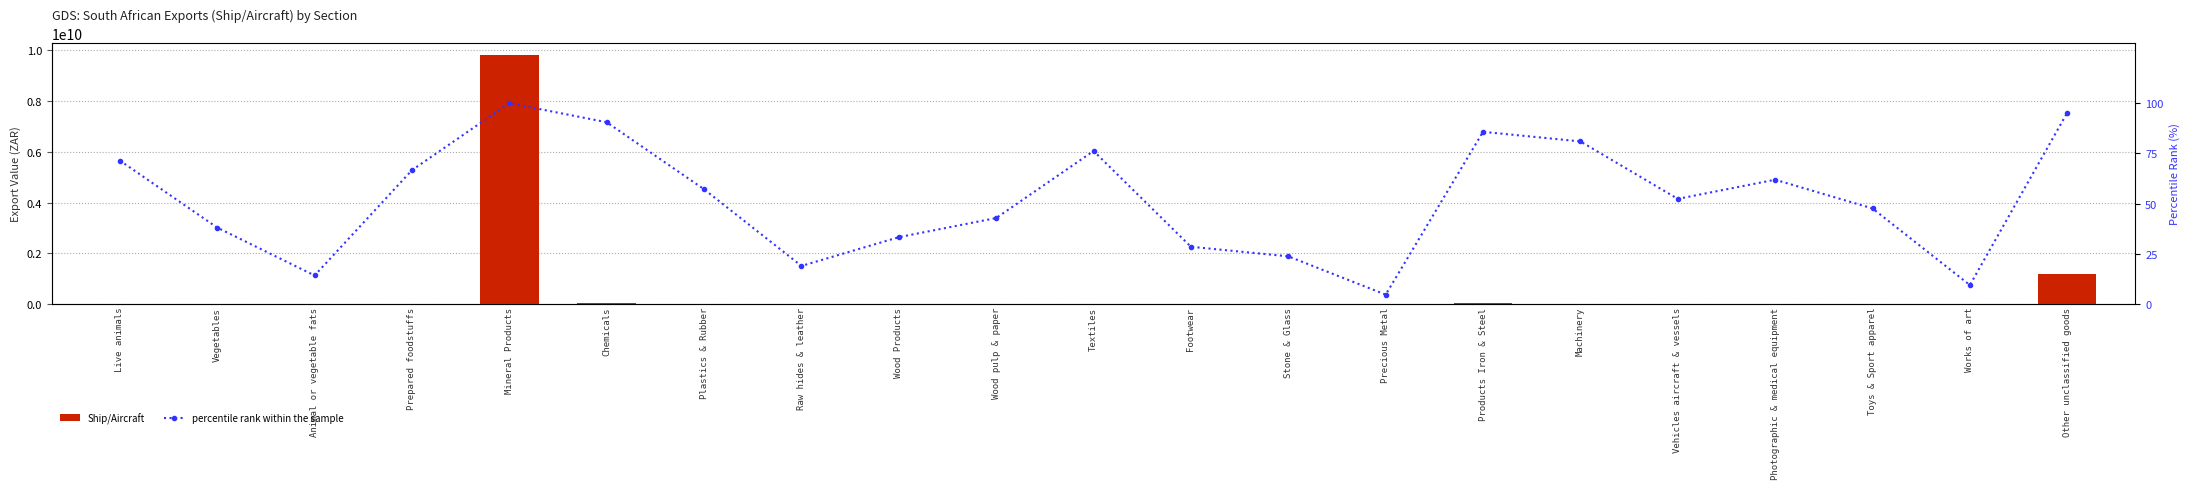

What is the sum of all percentile rank within the sample values?

1100.0